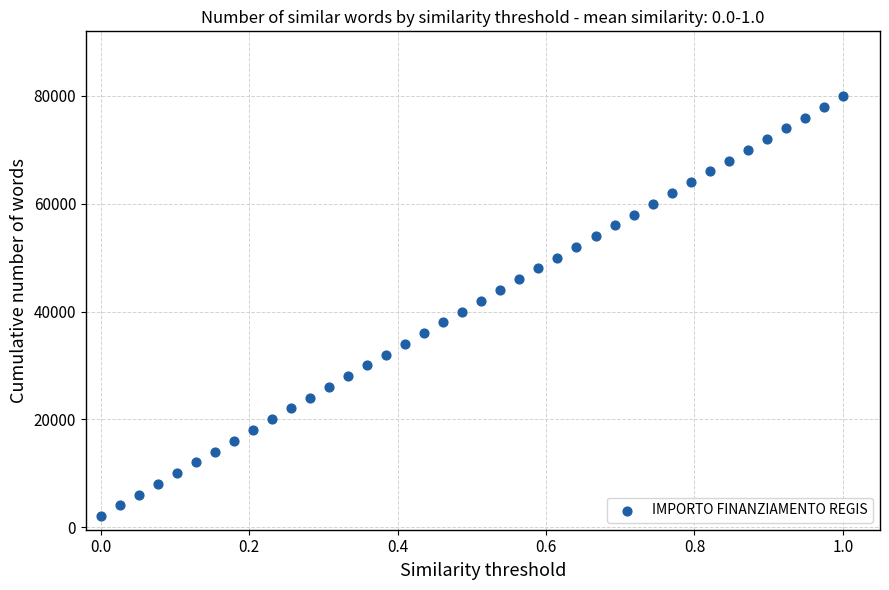

What is the range of Y values (max minus min)?

78000